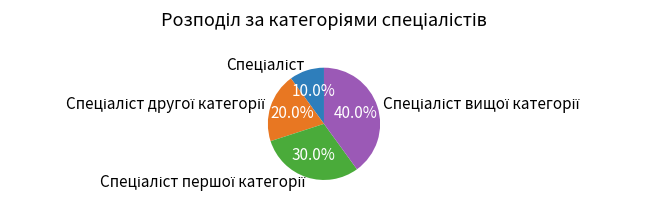

Is there any slice that represents more than half of the pie?

No